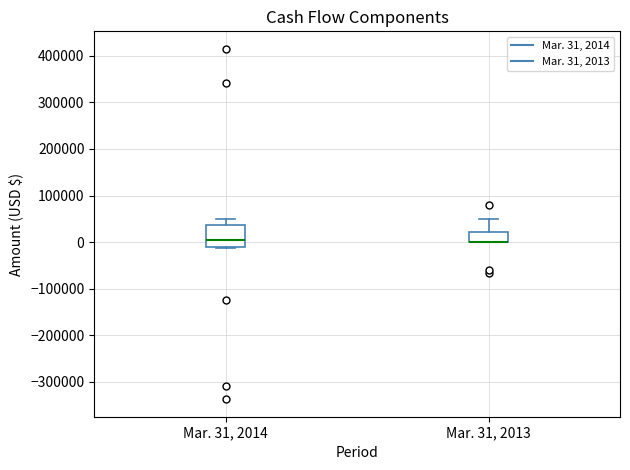

Reading left to right, transcribe this box plot: for each box, give where its median line is, the range the box spans, and where its two whiskers end, as read against the y-axis. The values are not printed on the chart, so give them approximately, as read against the axis.

Mar. 31, 2014: median 0, box -10000 to 40000, whiskers -10000 (just below the box's lower edge) to 50000
Mar. 31, 2013: median 0 (drawn on the box's lower edge), box 0 to 20000, whiskers 0 to 50000